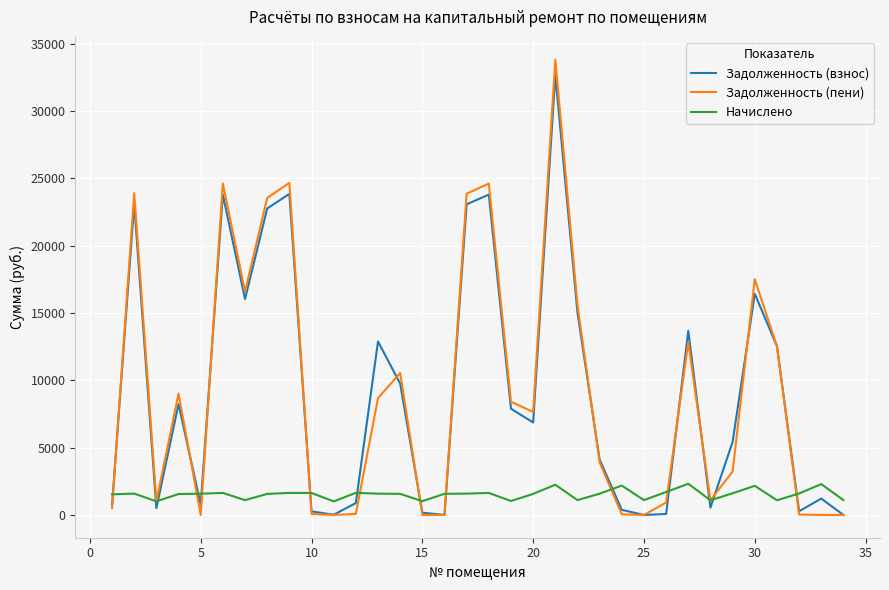

Which series has the widest spread of values?

Задолженность (пени)